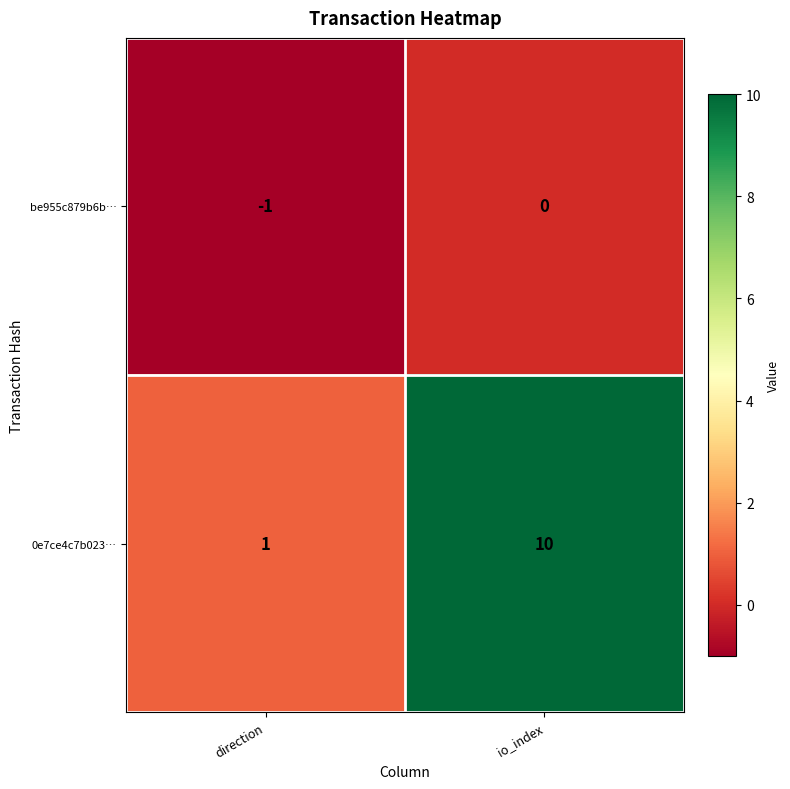

Reading right to left, what are all the values shown in this chart?

be955c879b6b…: 0	-1
0e7ce4c7b023…: 10	1